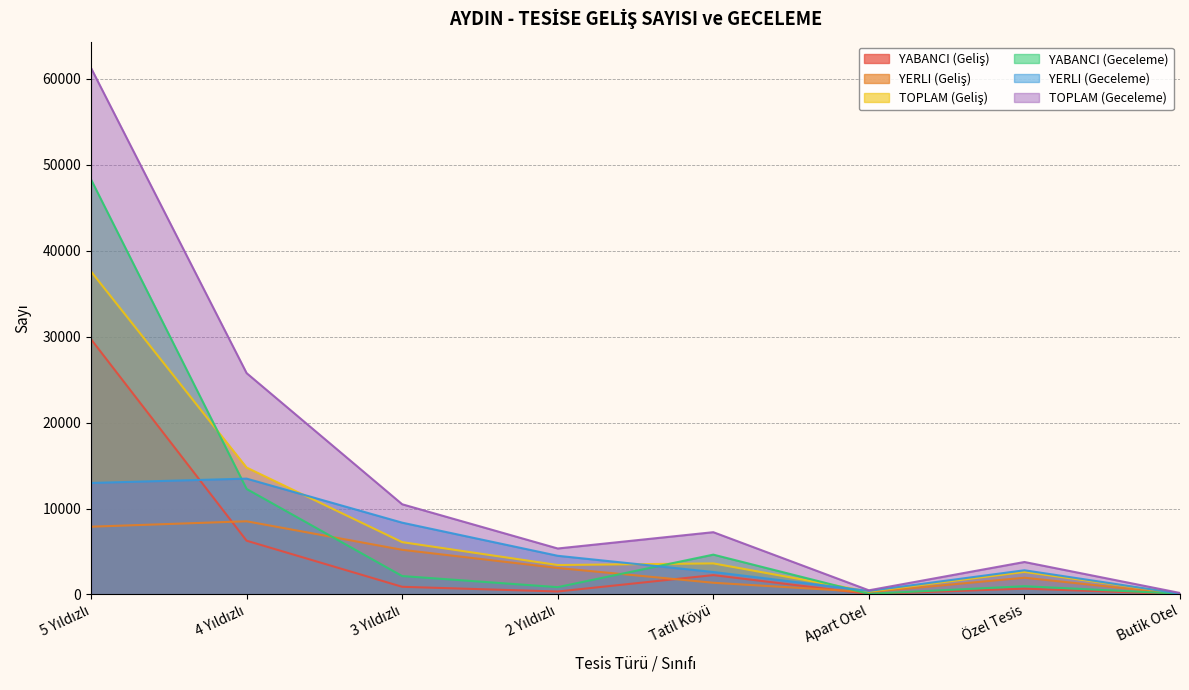

What is the label of the 3rd point from the left?

3 Yıldızlı